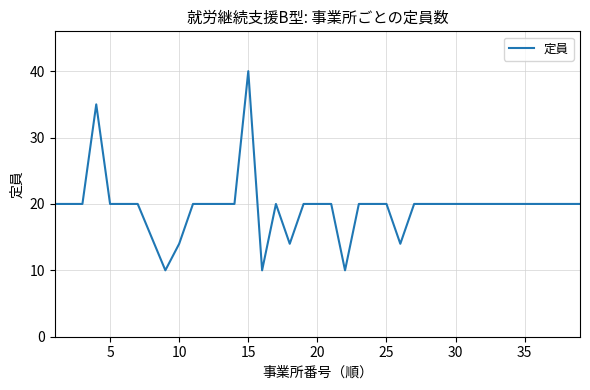

What is the smallest value displayed?

10